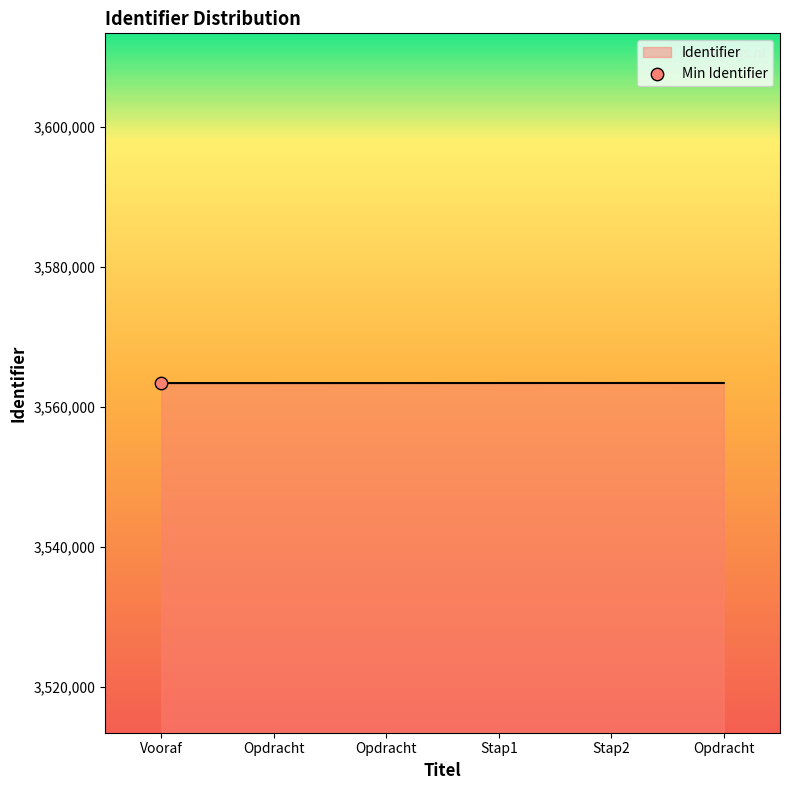

Which has a higher value, Opdracht or Stap2?

Stap2